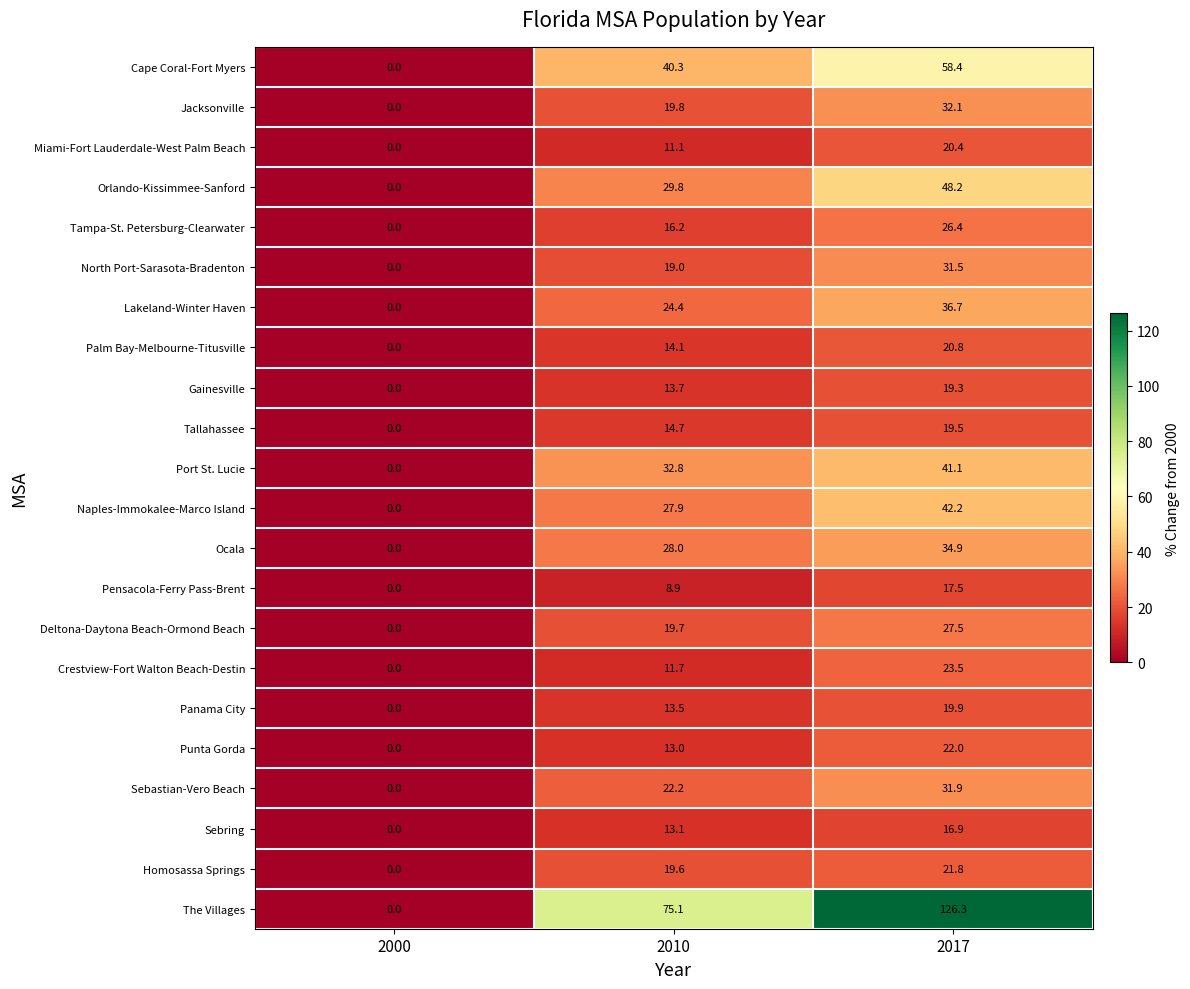

What is the average value of the Punta Gorda series?

11.7